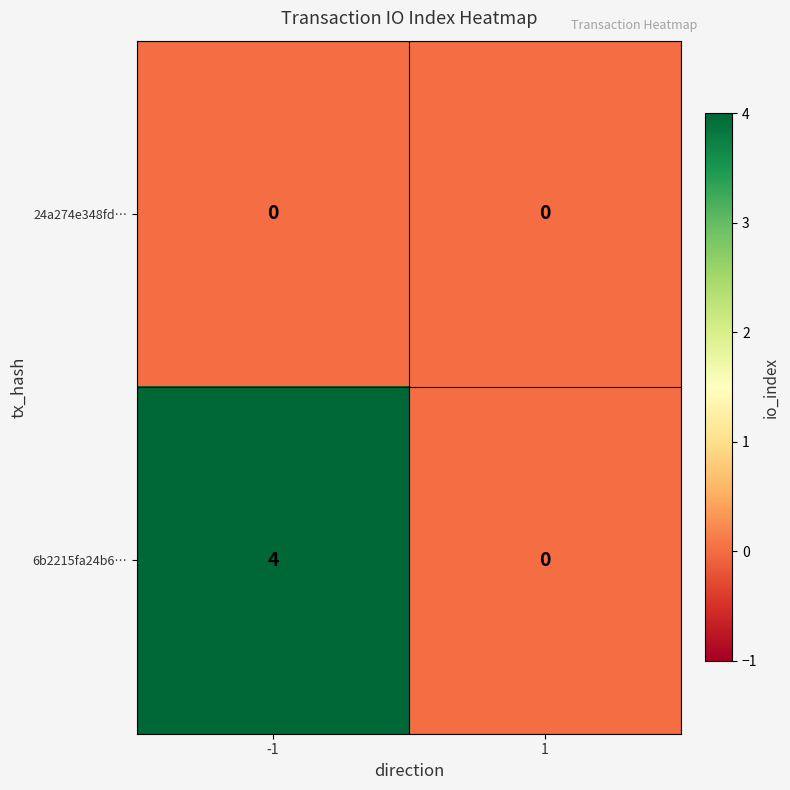

Which category has the highest value across all series?

-1